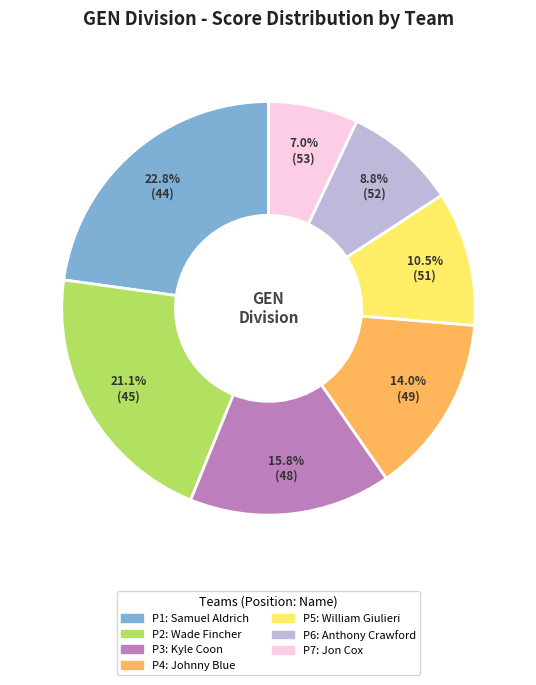

Is there a majority slice in this chart?

No